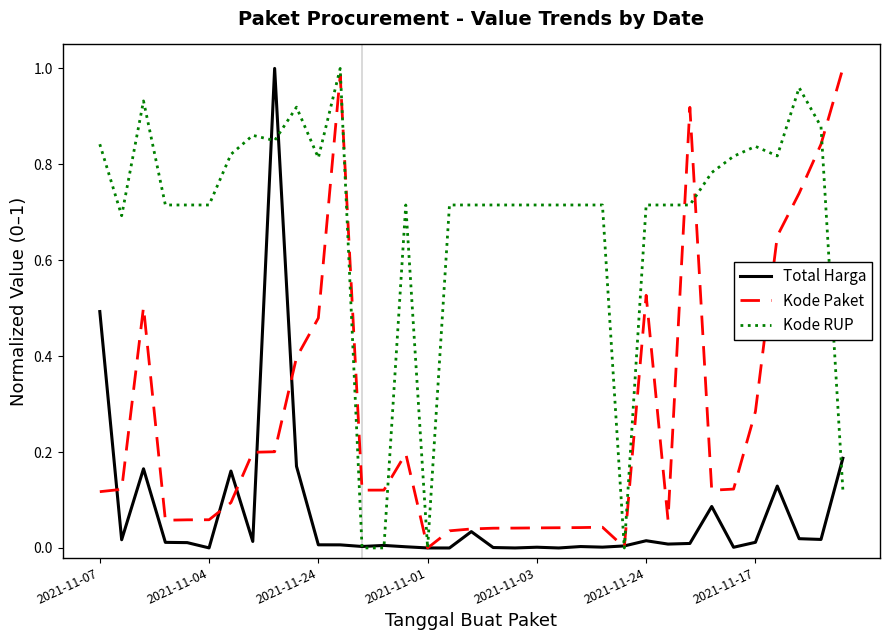

Rank the series by their average value, from lowest to highest.

Total Harga, Kode Paket, Kode RUP